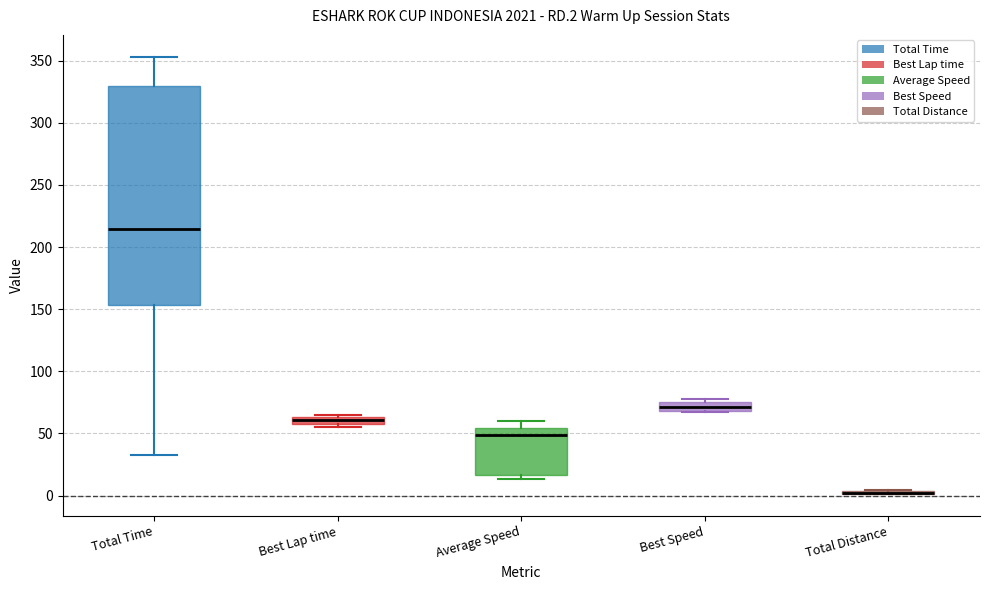

Where is the upper edge of the box for Best Lap time on the y-axis? The values are not printed on the chart, so give them approximately, as read against the axis.

65